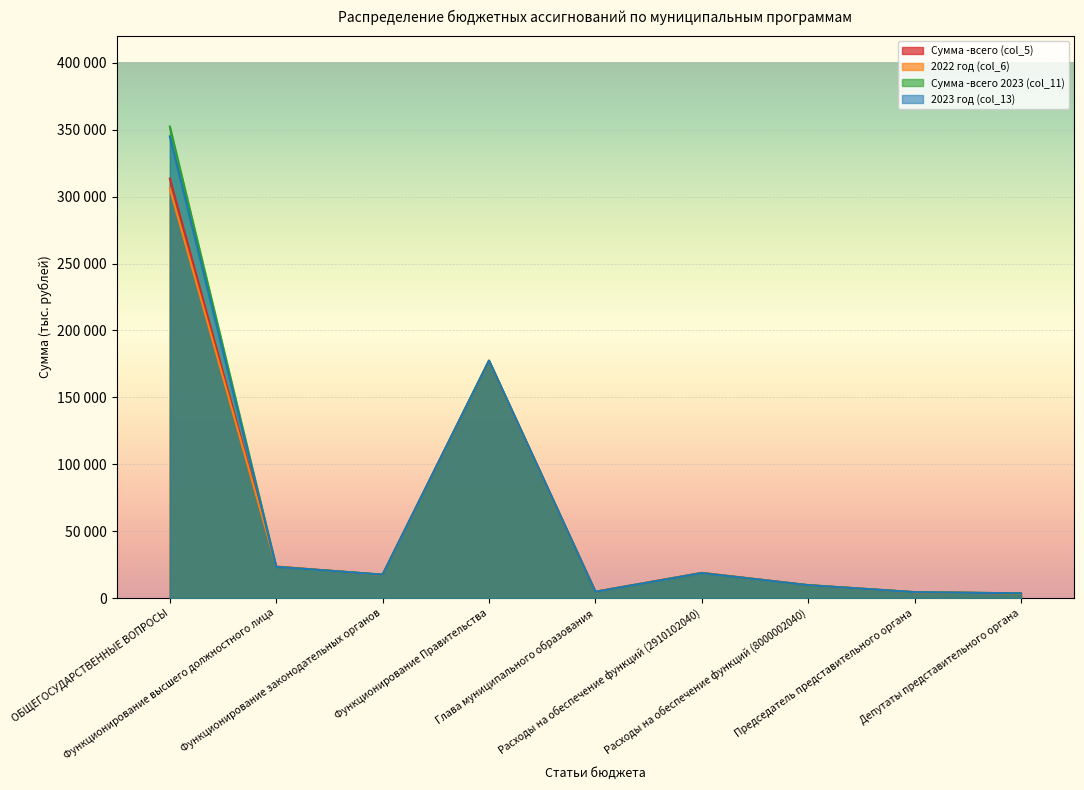

What is the label of the 2nd point from the left?

Функционирование высшего должностного лица